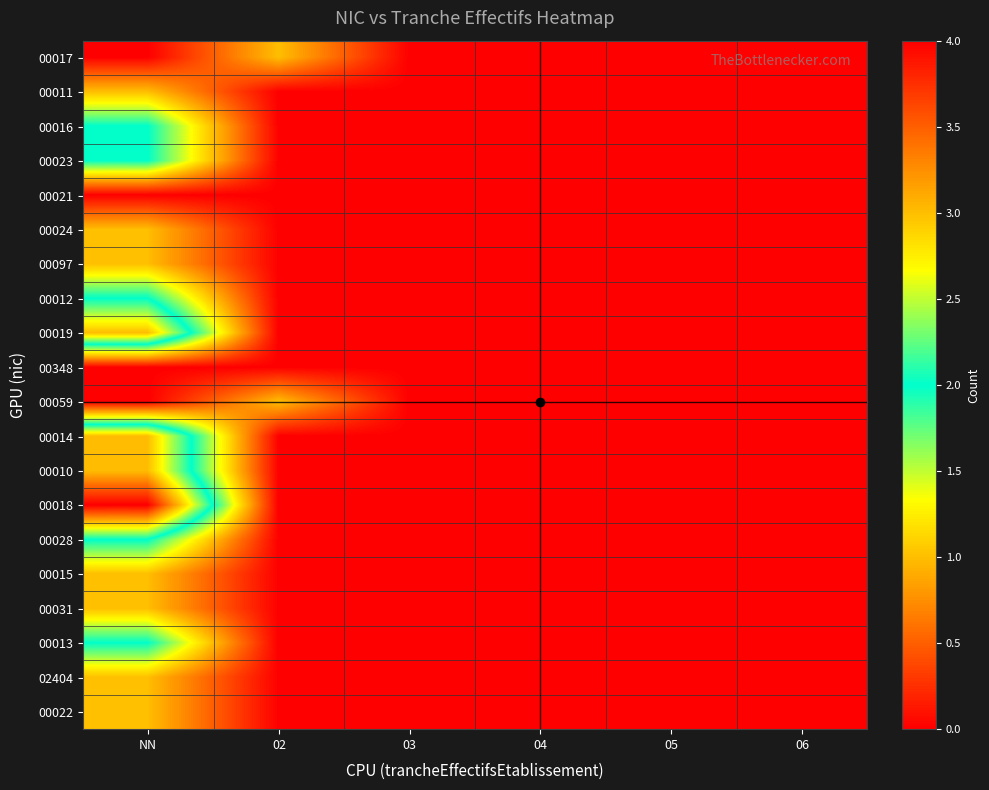

Reading left to right, extract all data points from this chart.

00017: NN=0	02=1	03=0	04=0	05=0	06=0
00011: NN=1	02=0	03=0	04=0	05=0	06=0
00016: NN=2	02=0	03=0	04=0	05=0	06=0
00023: NN=2	02=0	03=0	04=0	05=0	06=0
00021: NN=0	02=0	03=0	04=0	05=0	06=0
00024: NN=1	02=0	03=0	04=0	05=0	06=0
00097: NN=1	02=0	03=0	04=0	05=0	06=0
00012: NN=2	02=0	03=0	04=0	05=0	06=0
00019: NN=3	02=0	03=0	04=0	05=0	06=0
00348: NN=0	02=0	03=0	04=0	05=0	06=0
00059: NN=0	02=1	03=0	04=0	05=0	06=0
00014: NN=3	02=0	03=0	04=0	05=0	06=0
00010: NN=3	02=0	03=0	04=0	05=0	06=0
00018: NN=4	02=0	03=0	04=0	05=0	06=0
00028: NN=2	02=0	03=0	04=0	05=0	06=0
00015: NN=1	02=0	03=0	04=0	05=0	06=0
00031: NN=1	02=0	03=0	04=0	05=0	06=0
00013: NN=2	02=0	03=0	04=0	05=0	06=0
02404: NN=1	02=0	03=0	04=0	05=0	06=0
00022: NN=1	02=0	03=0	04=0	05=0	06=0